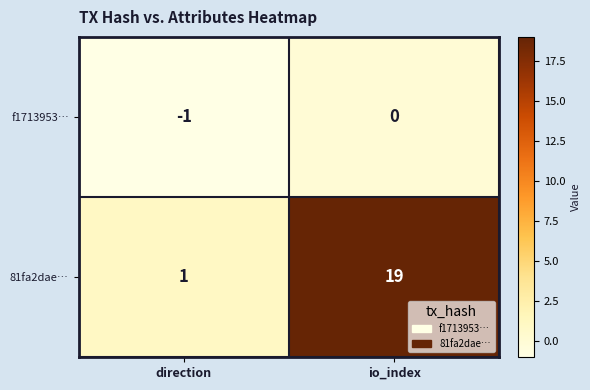

Which series has the largest range (max minus min)?

81fa2dae…